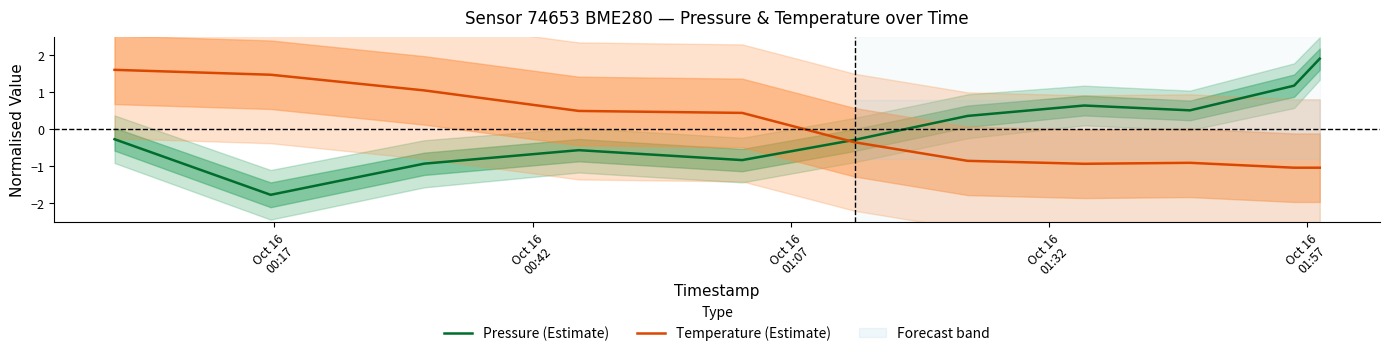

What is the highest value of the Pressure (Estimate) series?

1.9